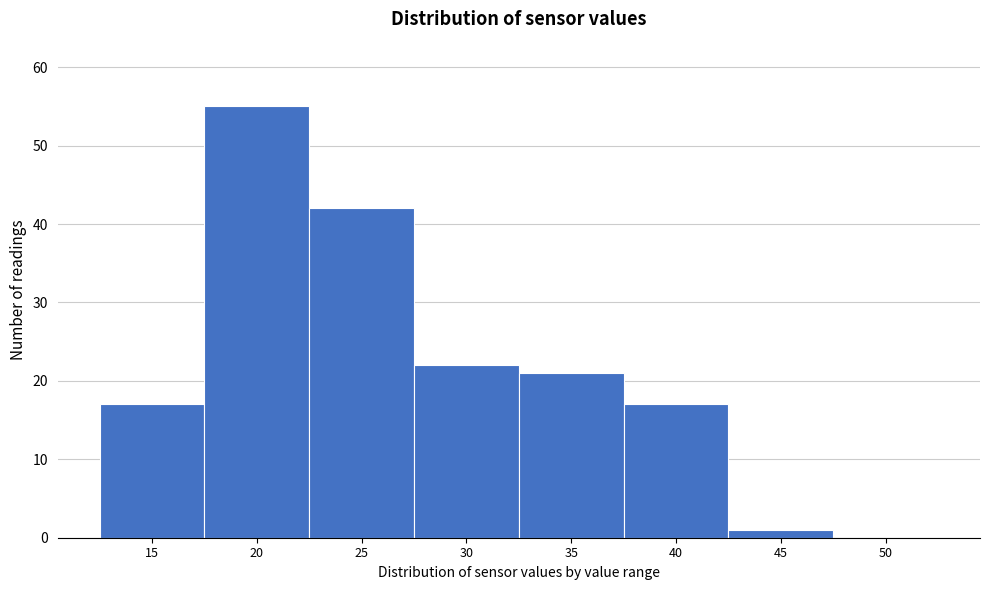

Reading left to right, list all the values displayed in this chart.

15=17	20=55	25=42	30=22	35=21	40=17	45=1	50=0